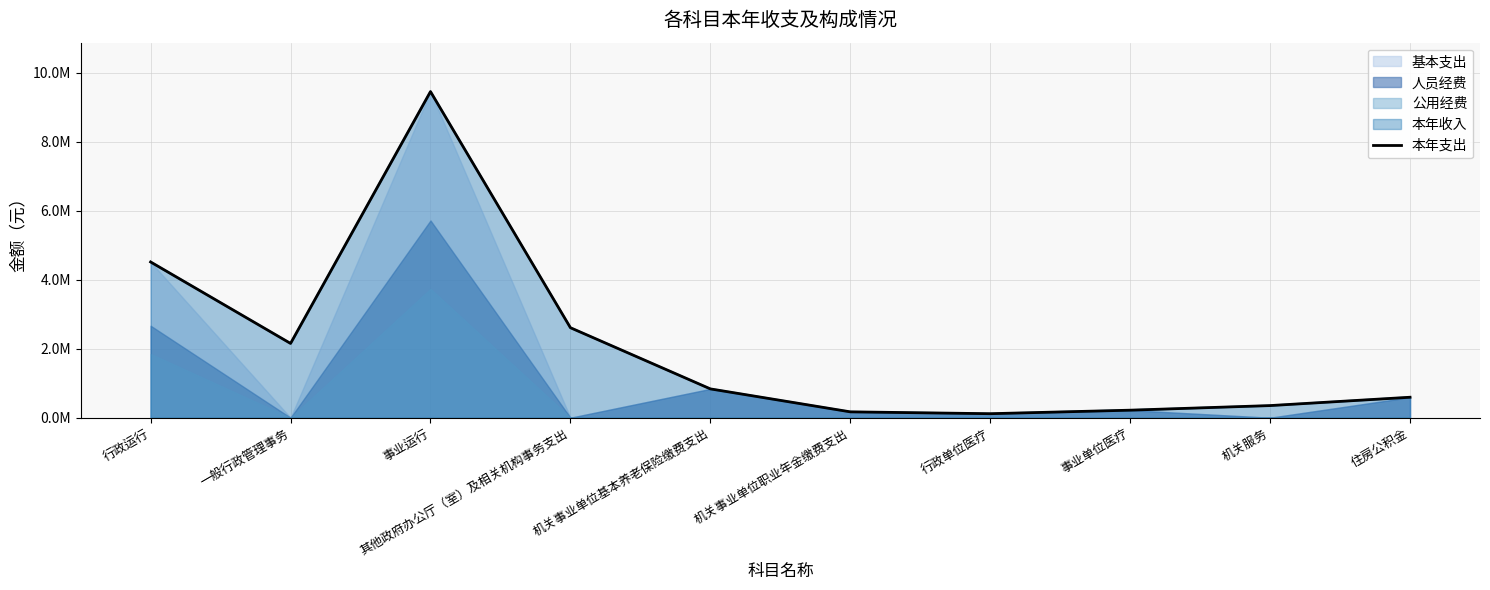

Reading left to right, list all the values displayed in this chart.

行政运行=4512782.8	一般行政管理事务=2152442.0	事业运行=9449505.1	其他政府办公厅（室）及相关机构事务支出=2607841.0	机关事业单位基本养老保险缴费支出=835243.1	机关事业单位职业年金缴费支出=170050.9	行政单位医疗=116306.4	事业单位医疗=218302.9	机关服务=351508.0	住房公积金=593195.0